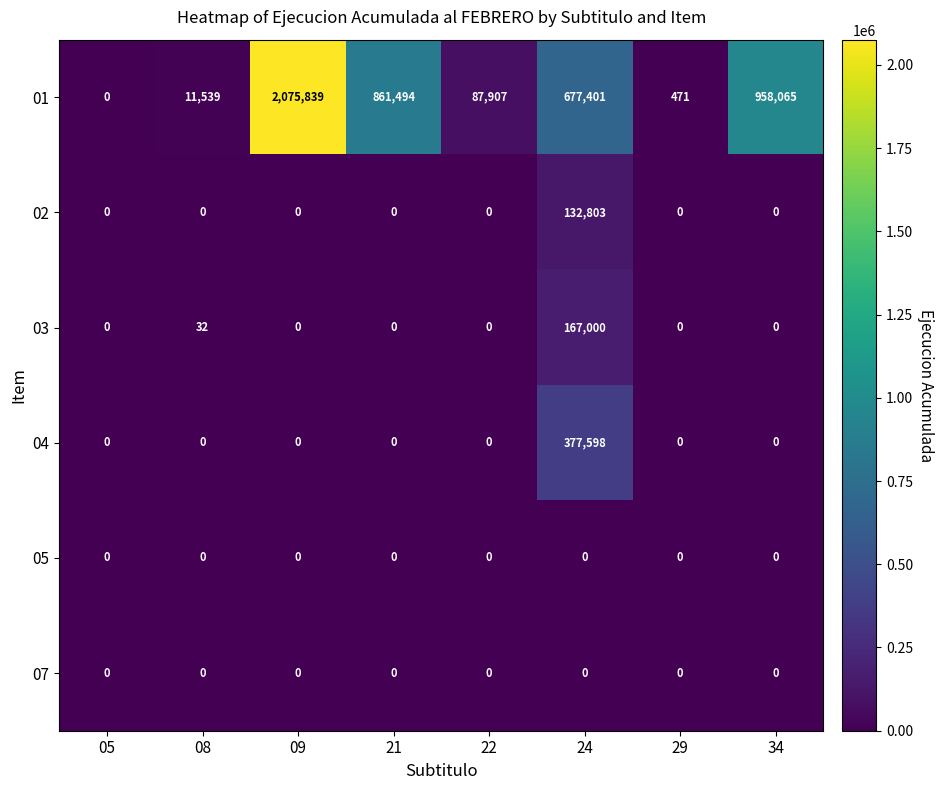

At which category does the chart reach its peak across all series?

09